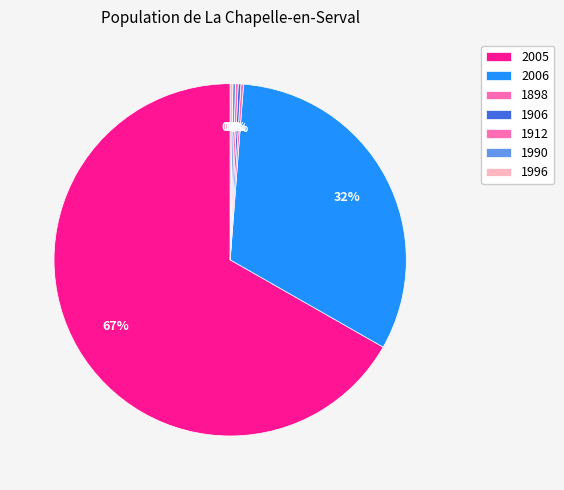

What is the largest slice in the pie chart?

2005